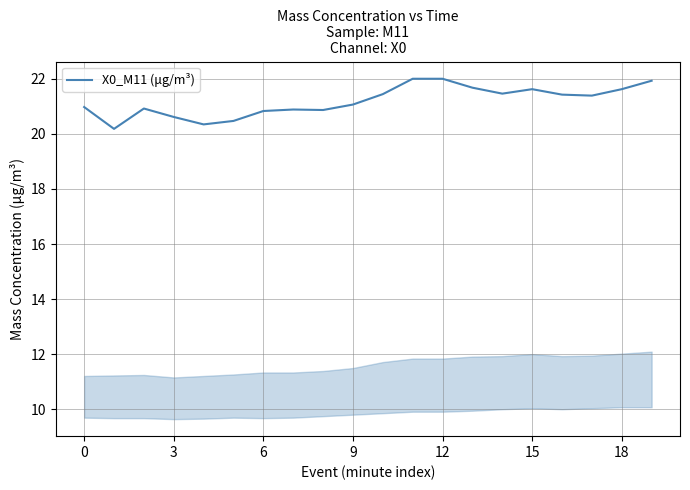

What is the difference between the maximum and minimum values?

1.8